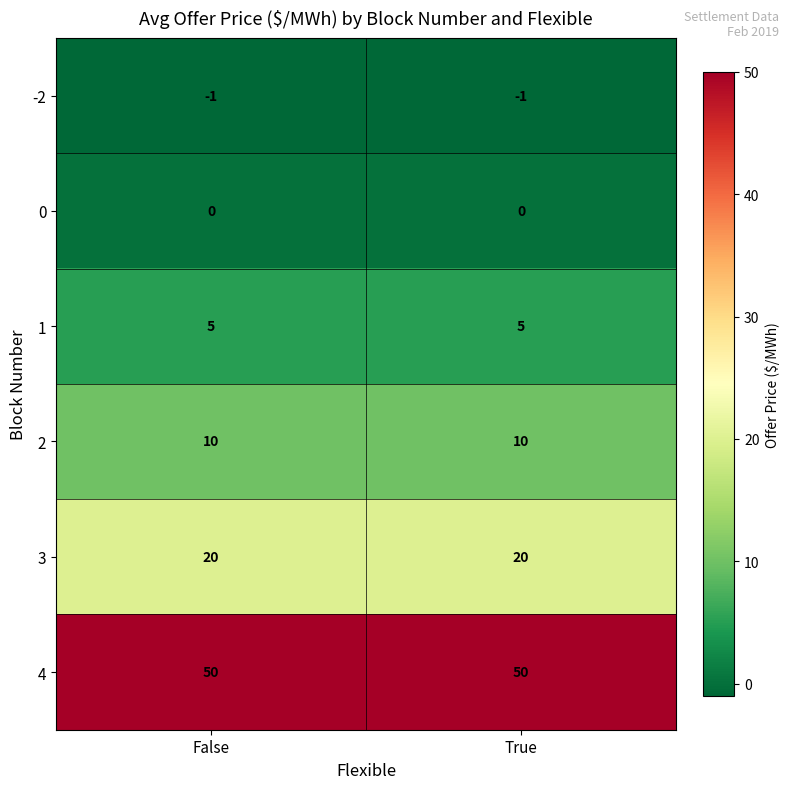

What is the difference between the highest and lowest values at True?

51